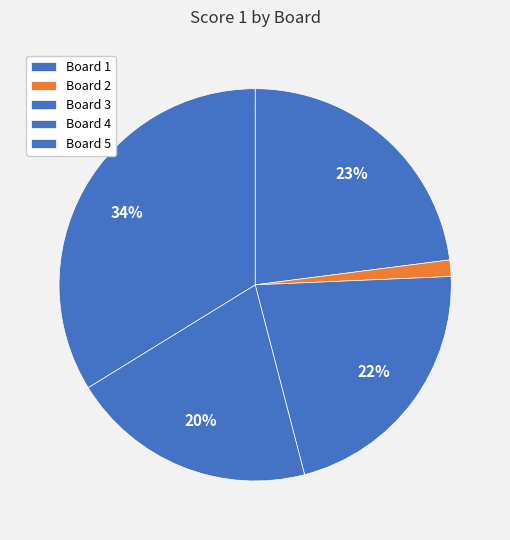

Does Board 4 represent more than half of the total?

No